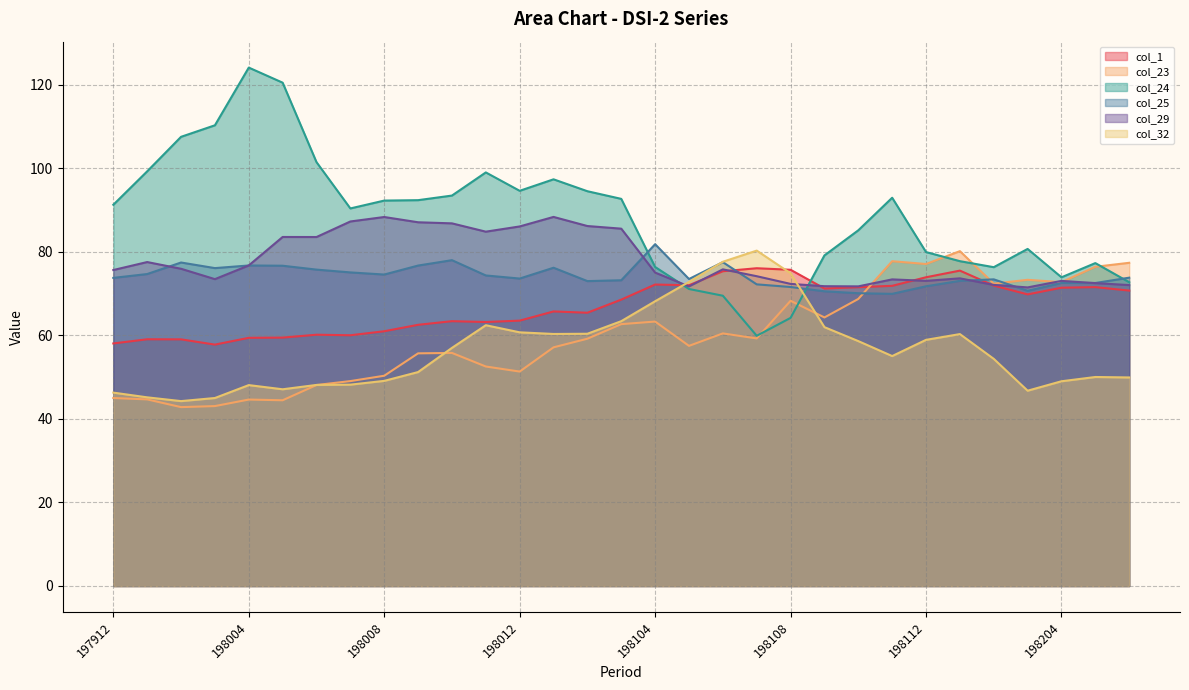

After their last crossing, which series has the higher values: col_32 or col_23?

col_23